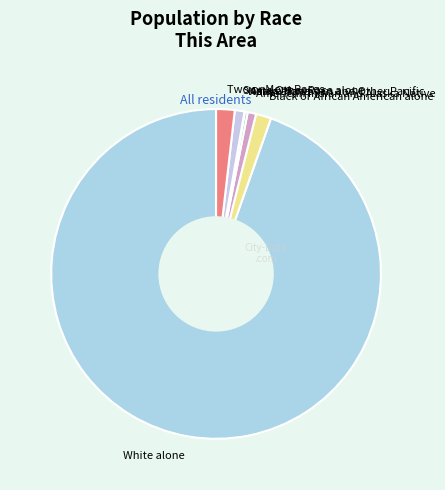

Which category accounts for the majority?

White alone